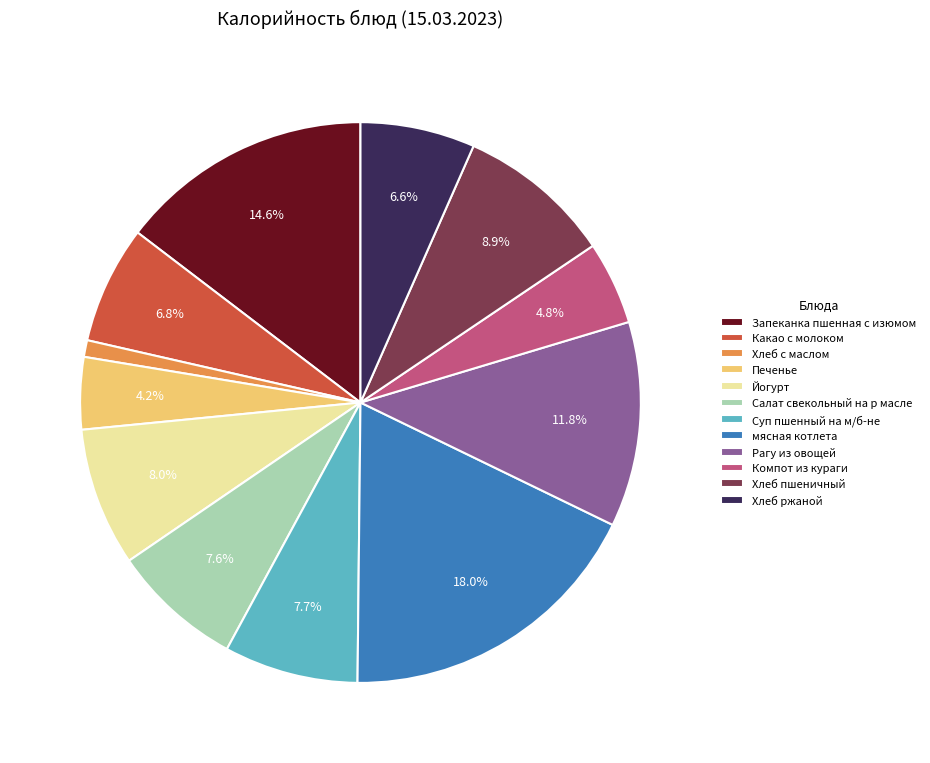

To the nearest percent, what is the combined percentage of Запеканка пшенная с изюмом and Рагу из овощей?

26%